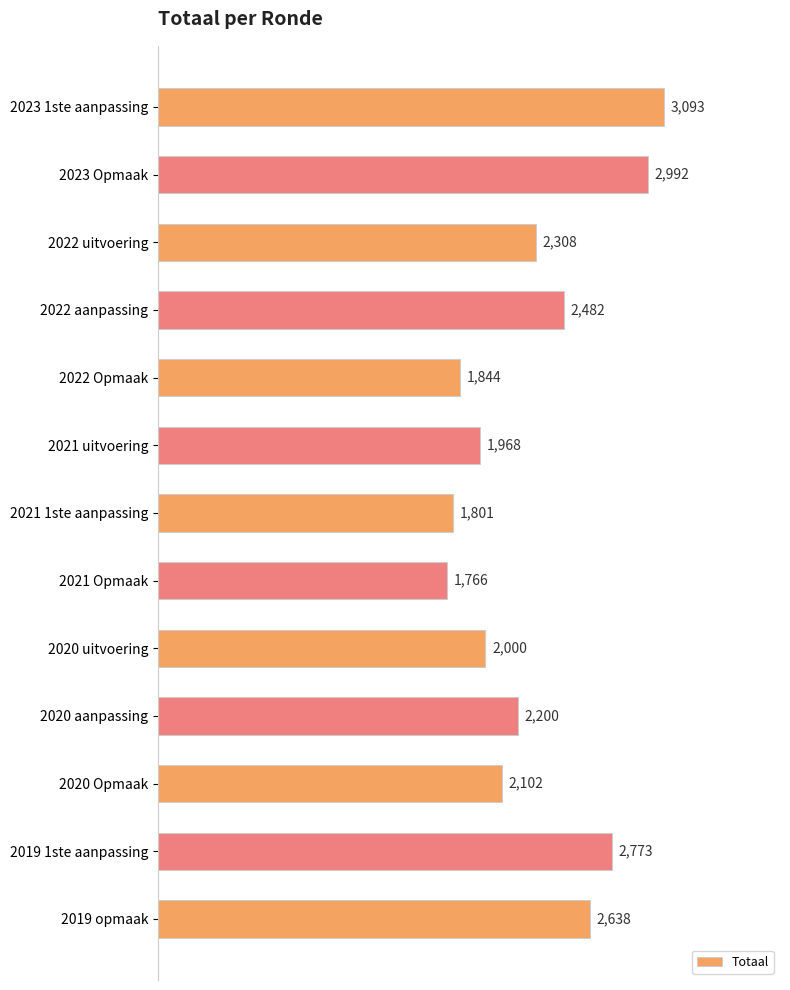

Reading top to bottom, transcribe all the data shown in this chart.

3093	2992	2308	2482	1844	1968	1801	1766	2000	2200	2102	2773	2638